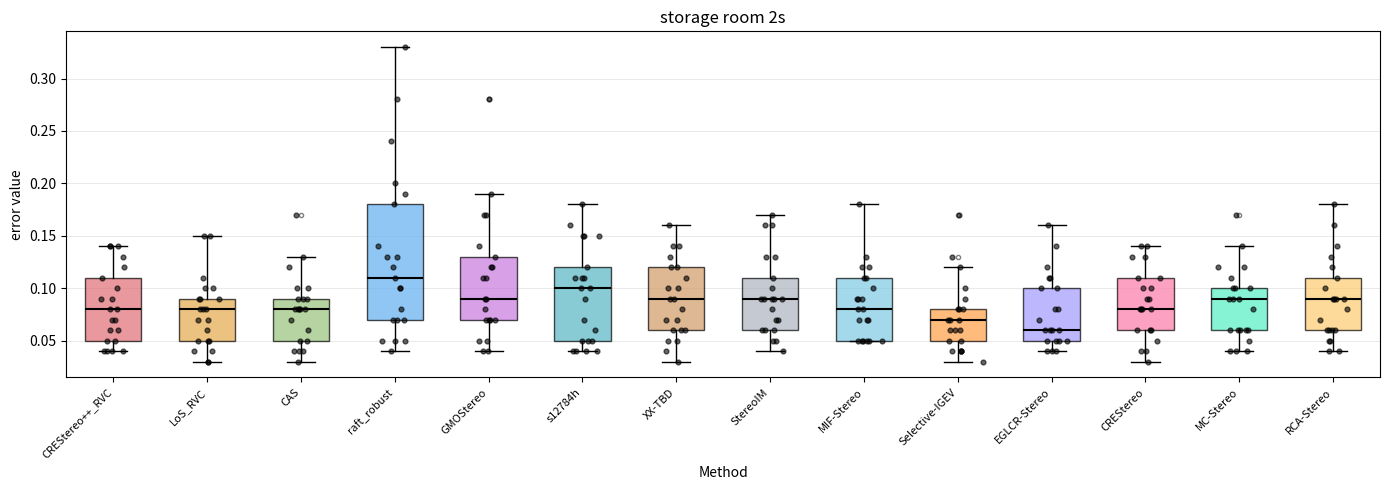

Which box is the tallest, from its lower edge to its upper edge?

raft_robust